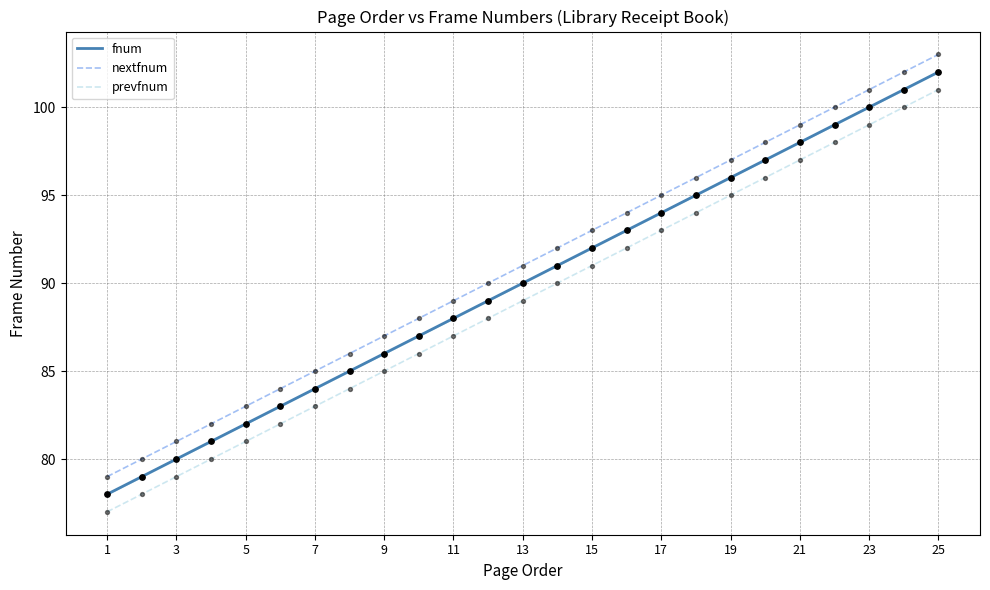

True or false: nextfnum and prevfnum intersect in this chart.

False